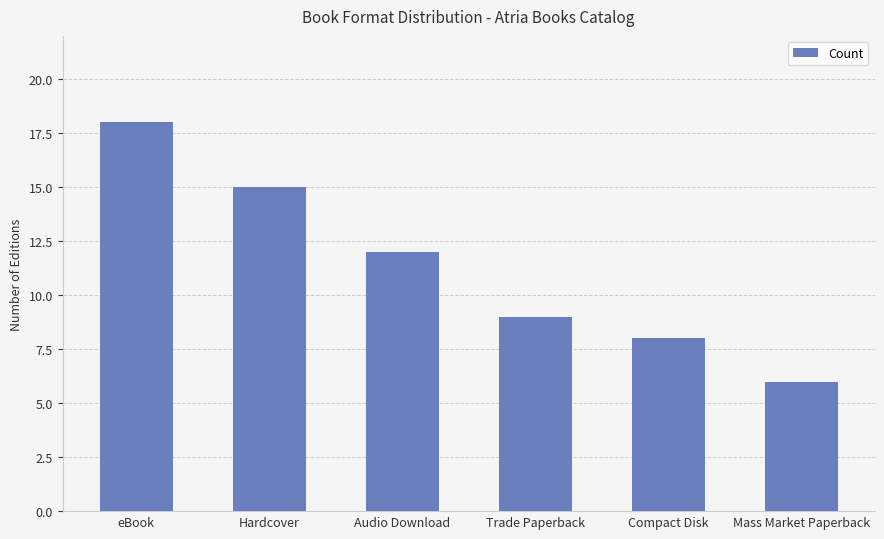

Where does the data first go above 12?

eBook